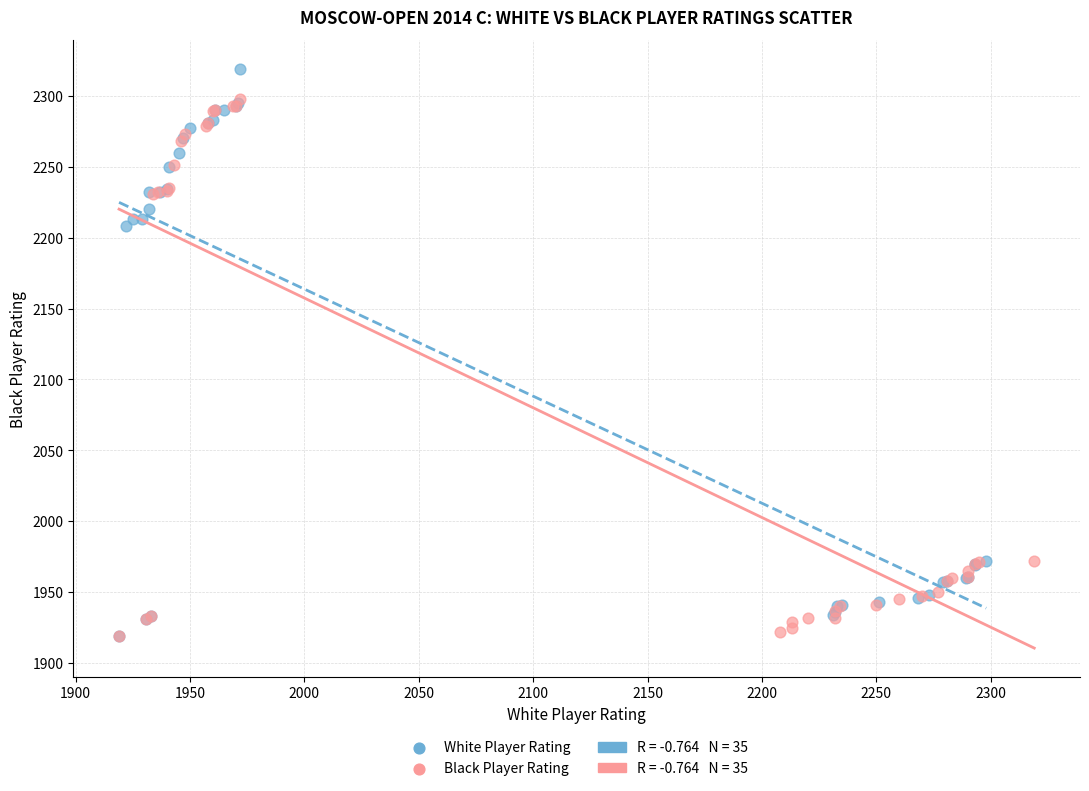

Which series reaches the maximum Y coordinate?

White Player Rating